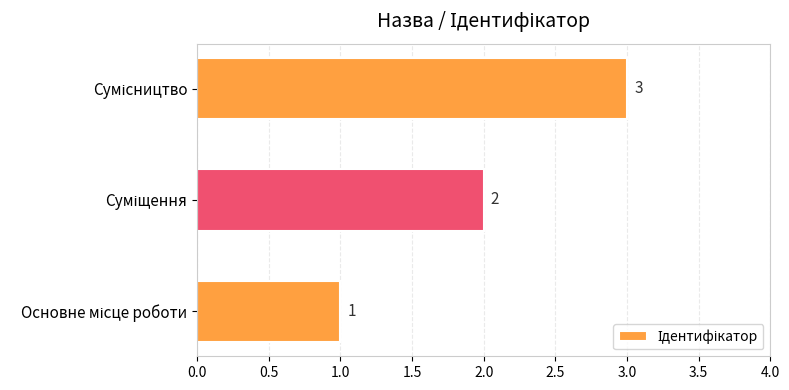

What is the sum of all values?

6